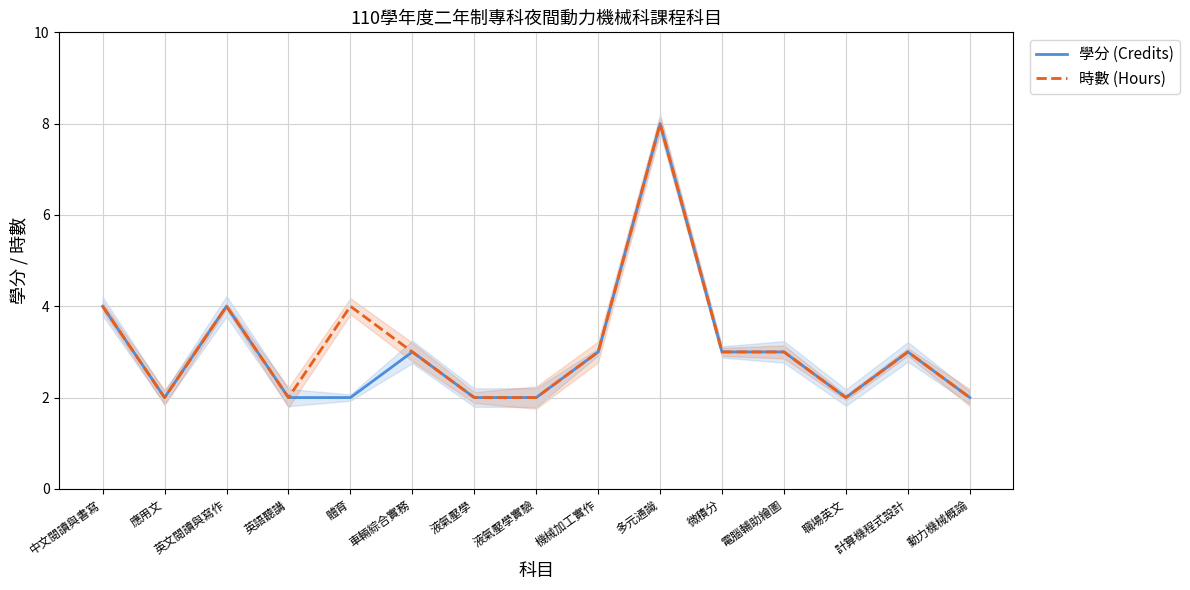

How many lines are shown in the chart?

2